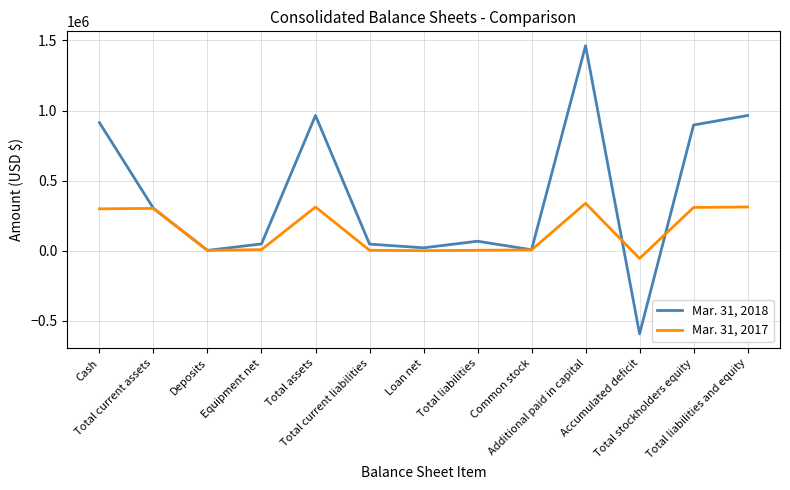

Which series has the largest range (max minus min)?

Mar. 31, 2018